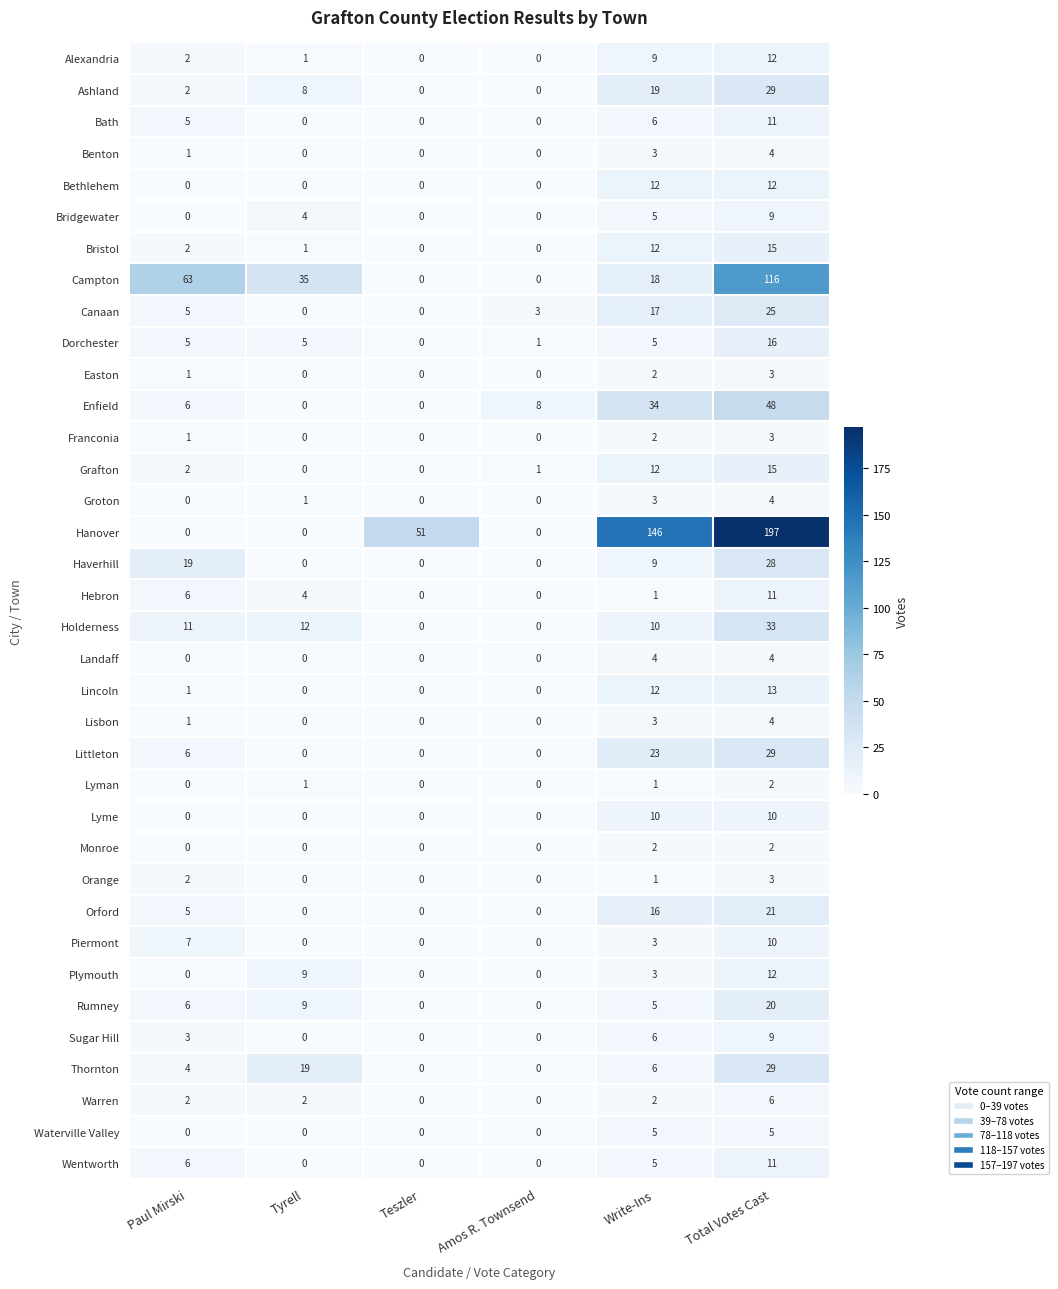

What is the sum of all Lincoln values?

26